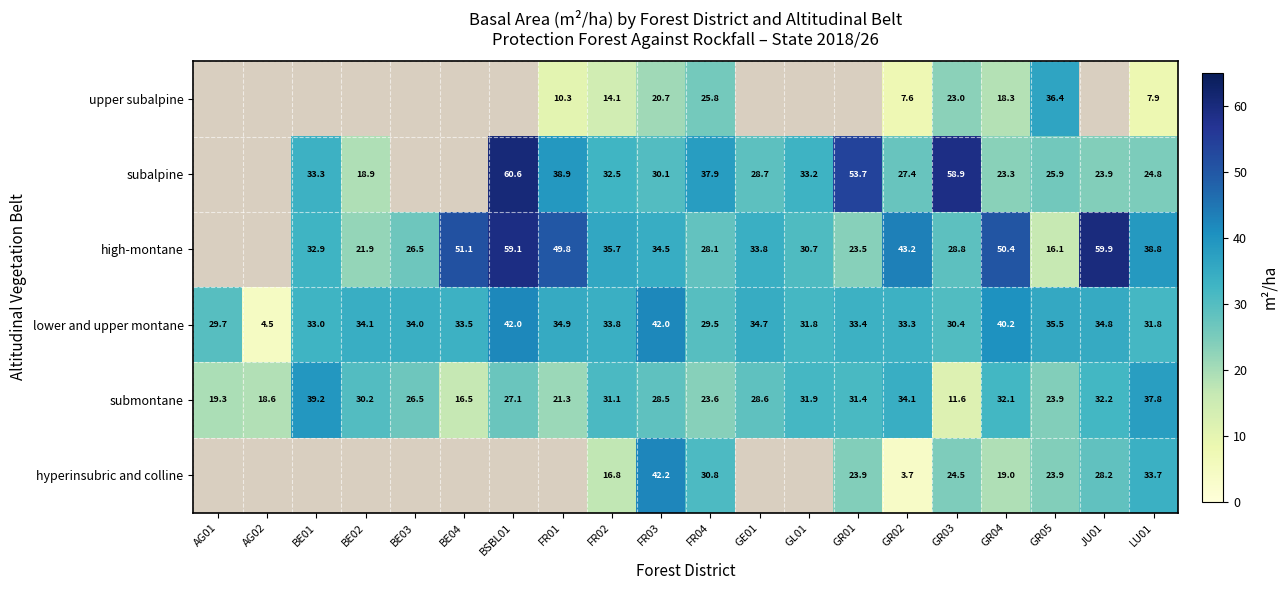

At which category is the sum across all series the highest?

FR03